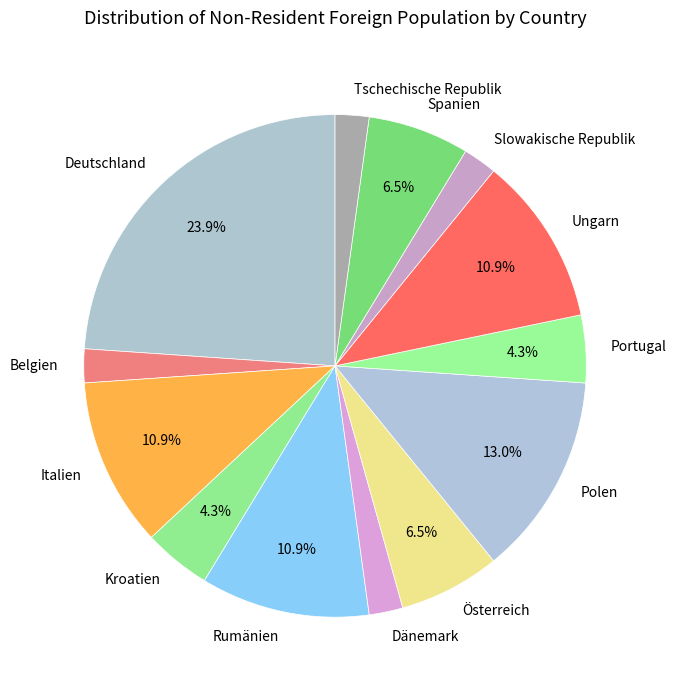

What percentage is the Kroatien slice, to the nearest percent?

4%